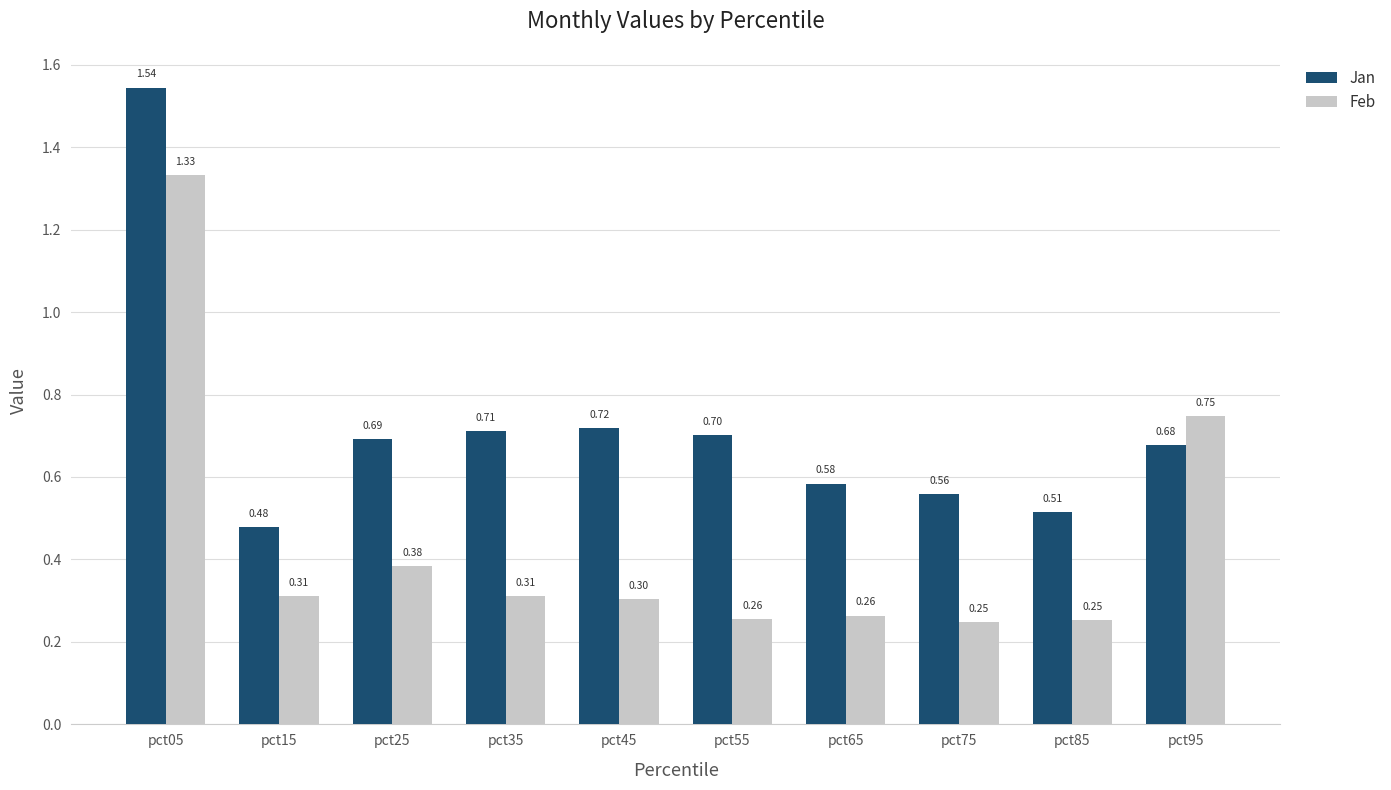

Are the bars grouped side by side (vs. stacked)?

Yes